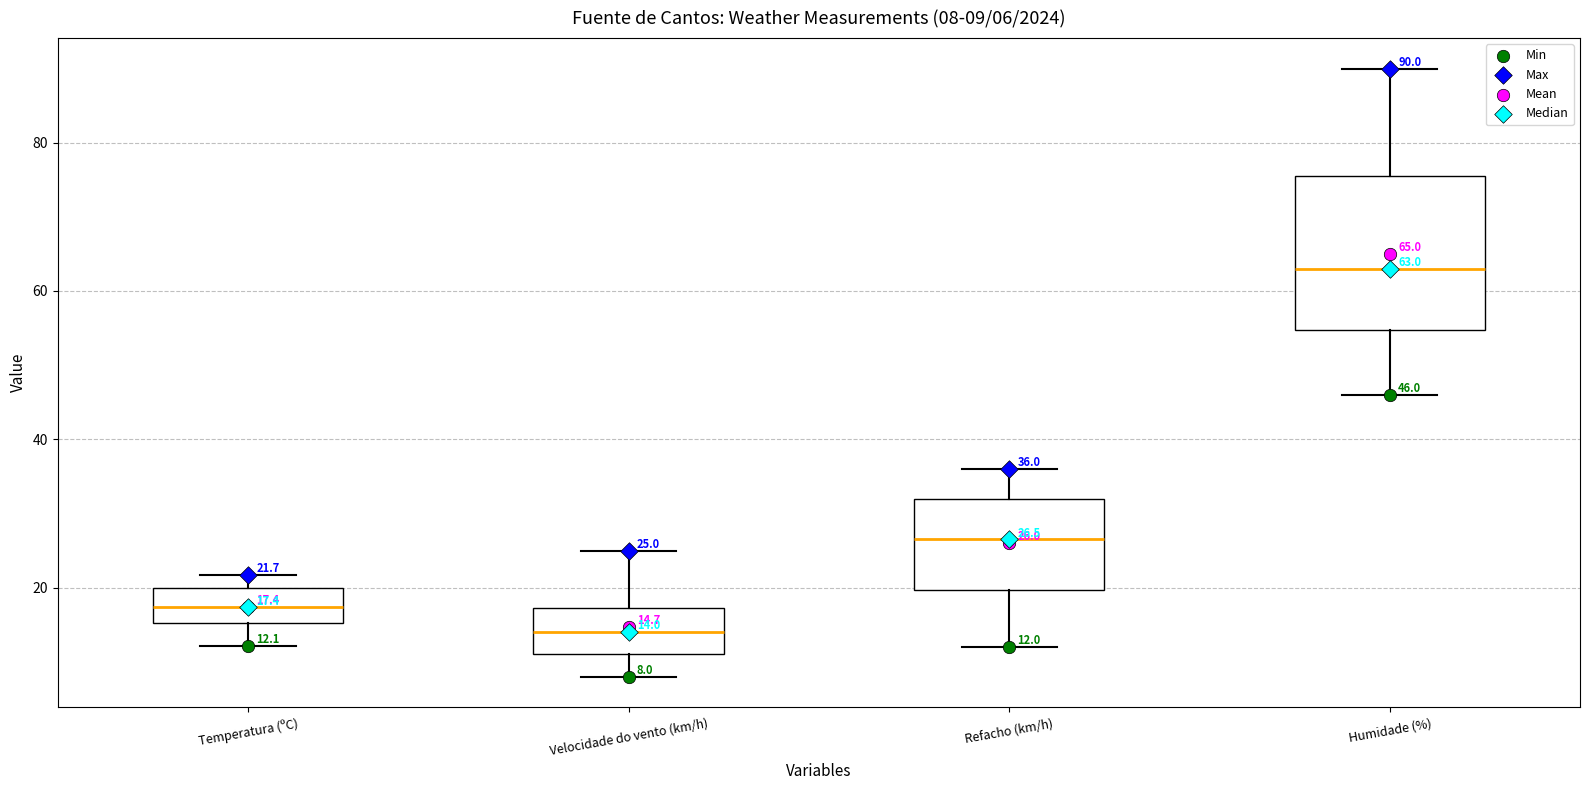

Which box is the tallest, from its lower edge to its upper edge?

Humidade (%)